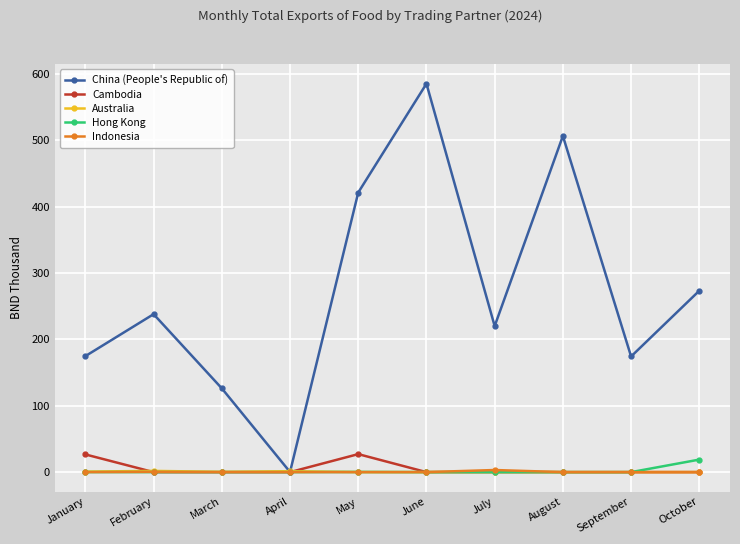

The Australia series shows 0.1 at October. True or false?

True